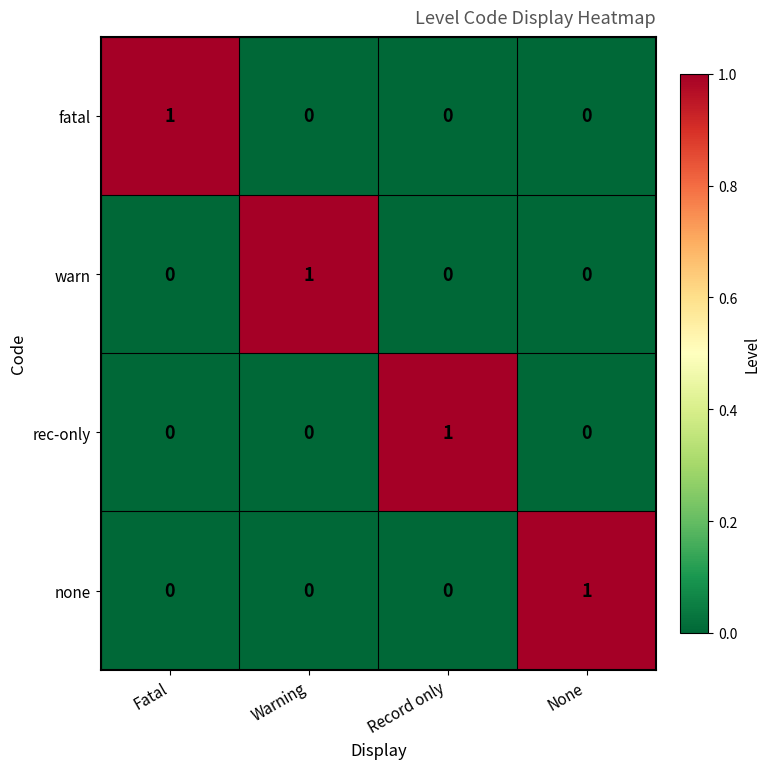

Reading left to right, what are all the values shown in this chart?

fatal: Fatal=1	Warning=0	Record only=0	None=0
warn: Fatal=0	Warning=1	Record only=0	None=0
rec-only: Fatal=0	Warning=0	Record only=1	None=0
none: Fatal=0	Warning=0	Record only=0	None=1